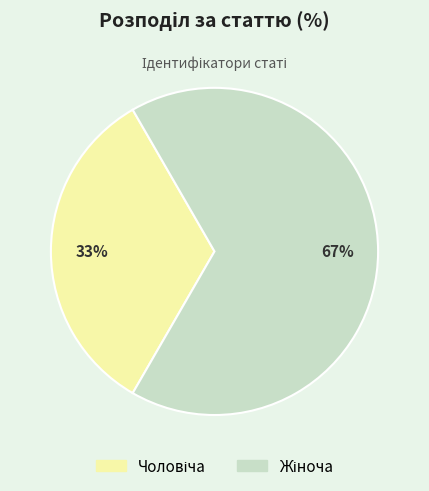

To the nearest percent, what is the average slice percentage?

50%